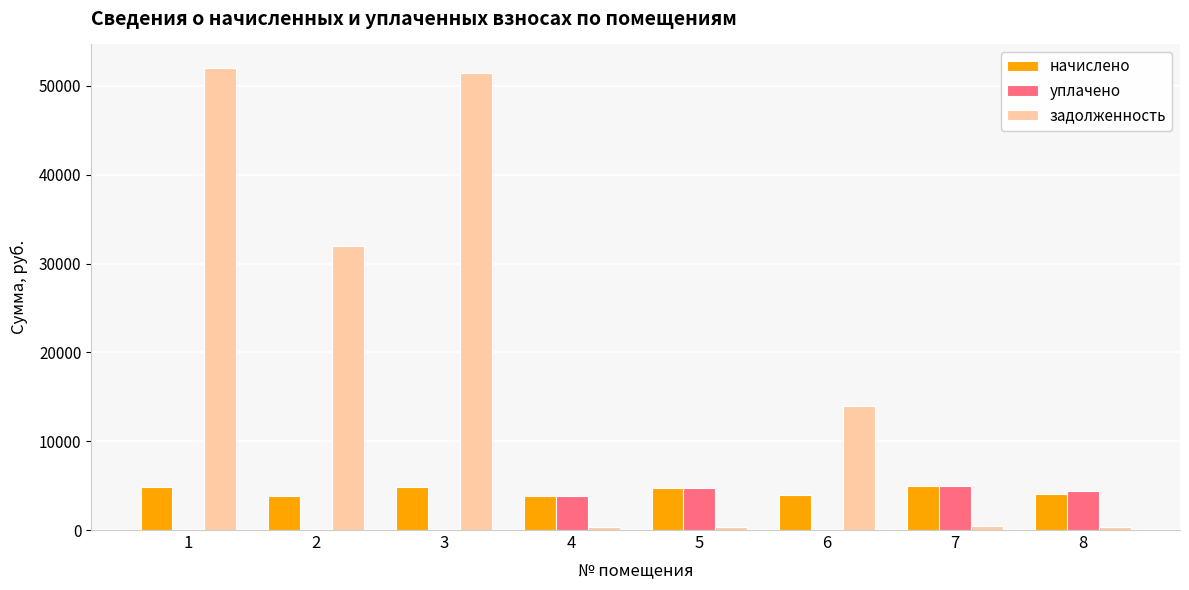

What is the total value across all series at 2?

35802.5